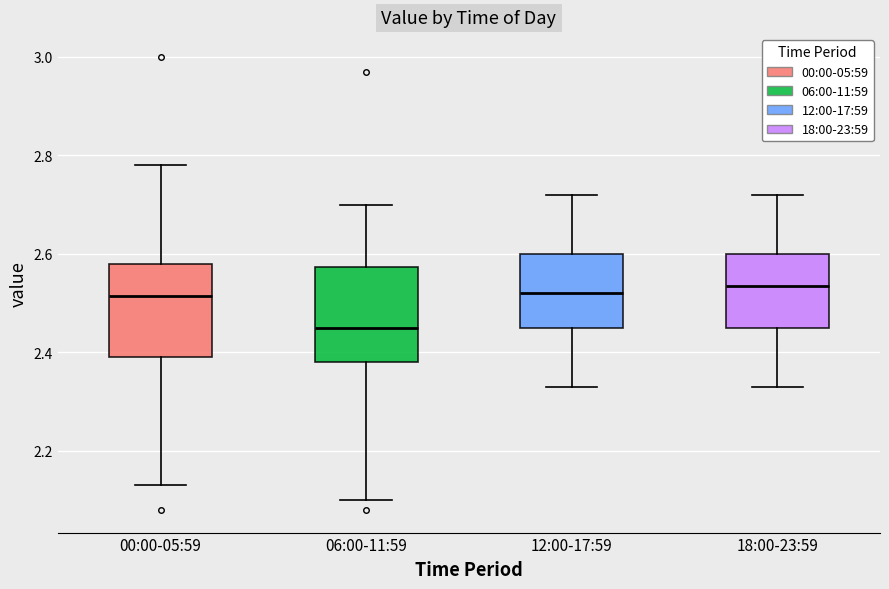

Reading left to right, read every box against the y-axis: the position of its median line, the range the box covers, and the ends of its whiskers. The values are not printed on the chart, so give them approximately, as read against the axis.

00:00-05:59: median 2.52, box 2.40 to 2.58, whiskers 2.14 to 2.78
06:00-11:59: median 2.46, box 2.38 to 2.58, whiskers 2.10 to 2.70
12:00-17:59: median 2.52, box 2.46 to 2.60, whiskers 2.34 to 2.72
18:00-23:59: median 2.54, box 2.46 to 2.60, whiskers 2.34 to 2.72